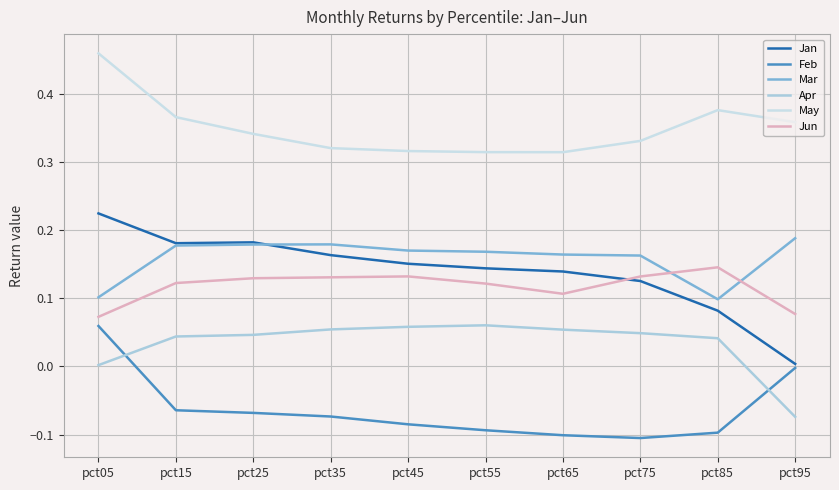

Where is Jan nearest to the value 0?

pct95